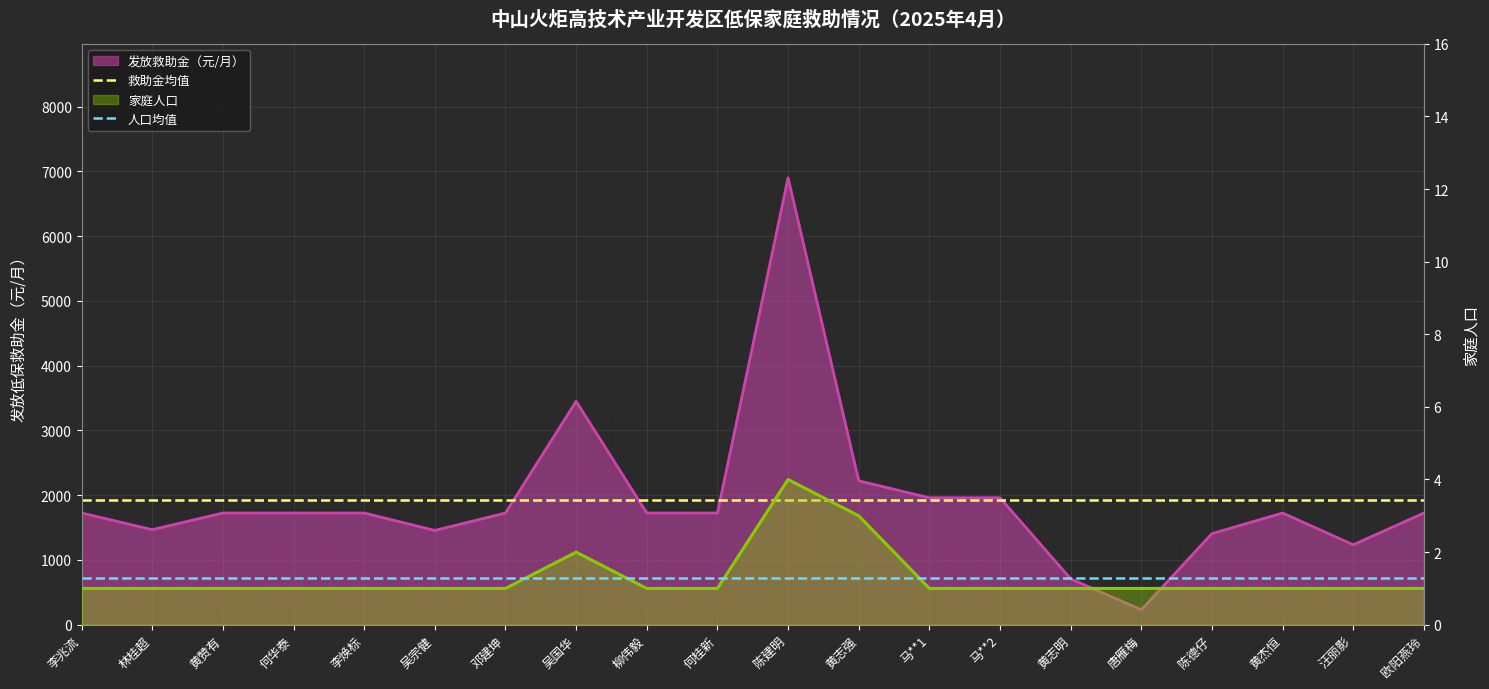

True or false: 人口均值 has more than 2 points higher than both neighbors.

False